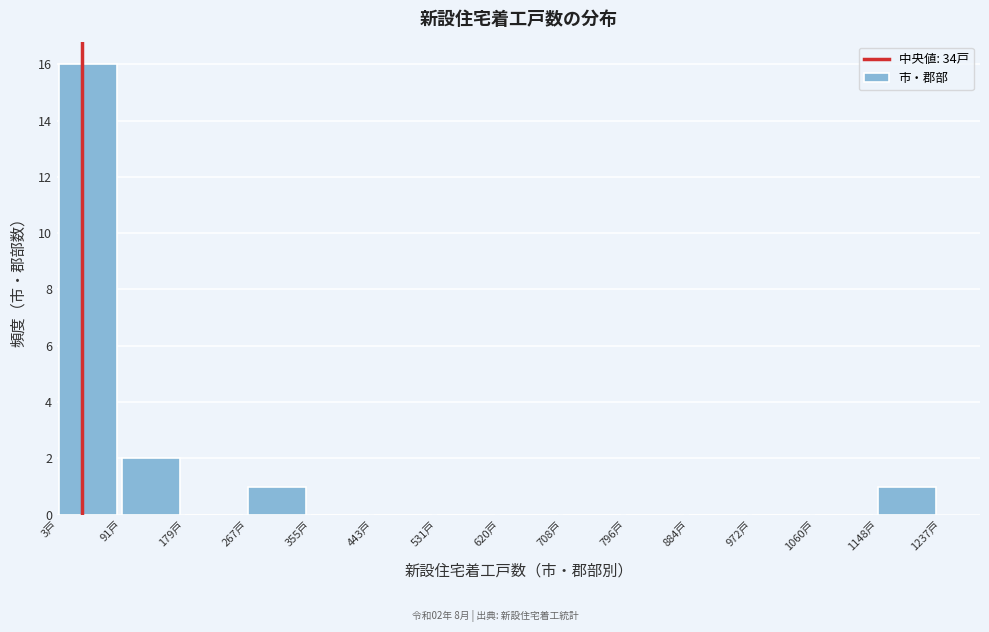

Which range on the x-axis has the tallest bar?

0 to 90